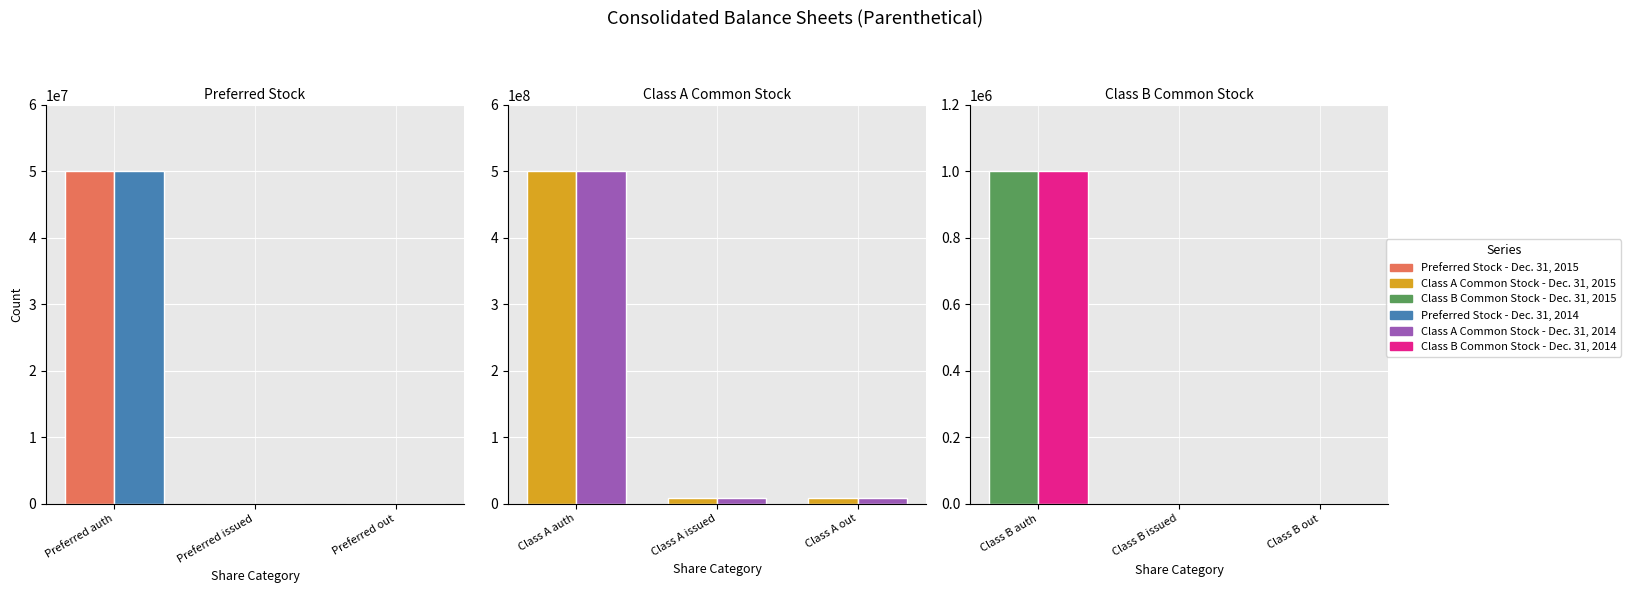

What is the average value of the Dec. 31, 2014 series?

333400